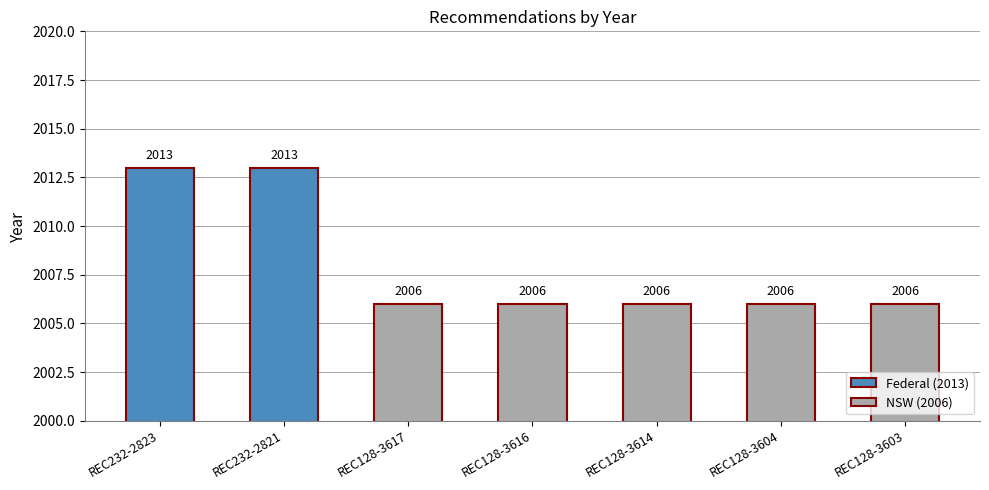

What is the minimum value shown in the chart?

2006